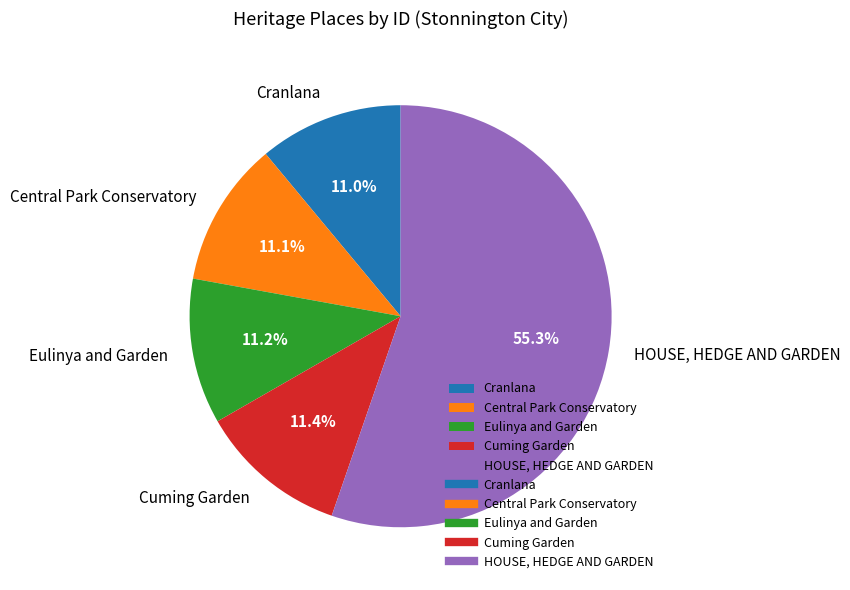

Between Central Park Conservatory and HOUSE, HEDGE AND GARDEN, which is larger?

HOUSE, HEDGE AND GARDEN